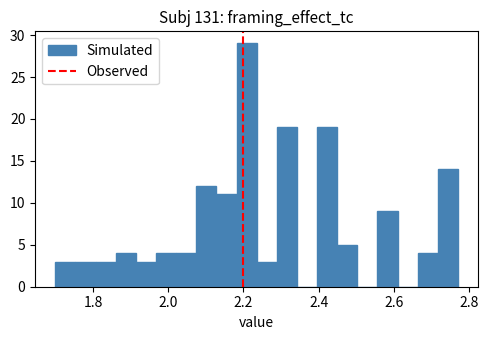

Read against the x-axis, roughly where is the centre of the tallest bar?

2.20